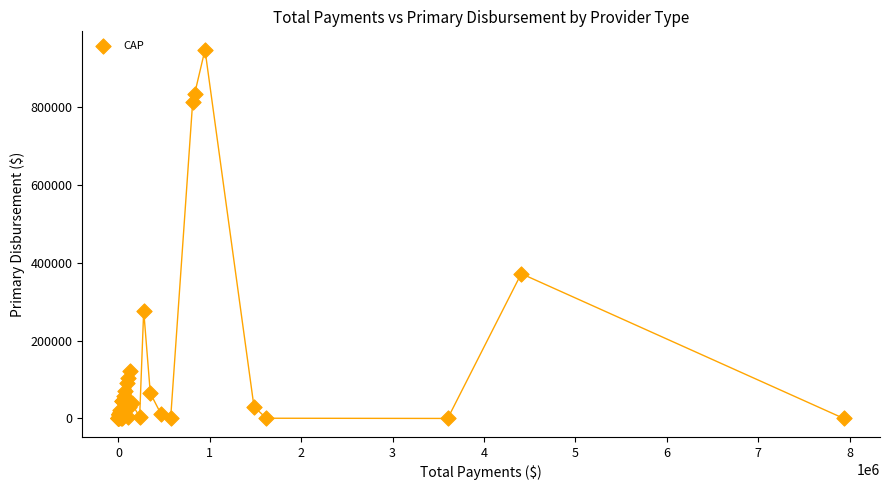

What Y value in the scatter plot is closest to 473631?

372009.5